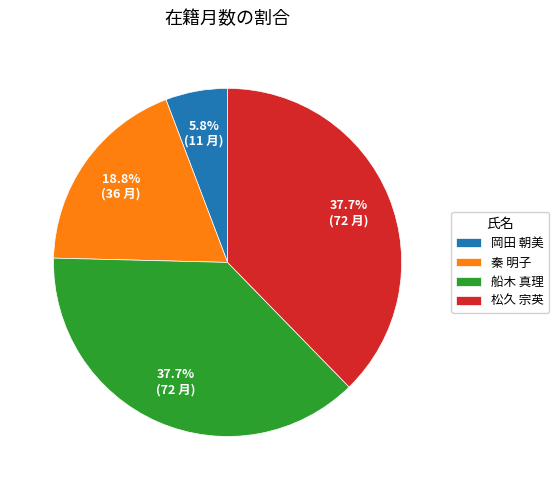

To the nearest percent, what is the difference between the largest and smallest slice percentages?

32%